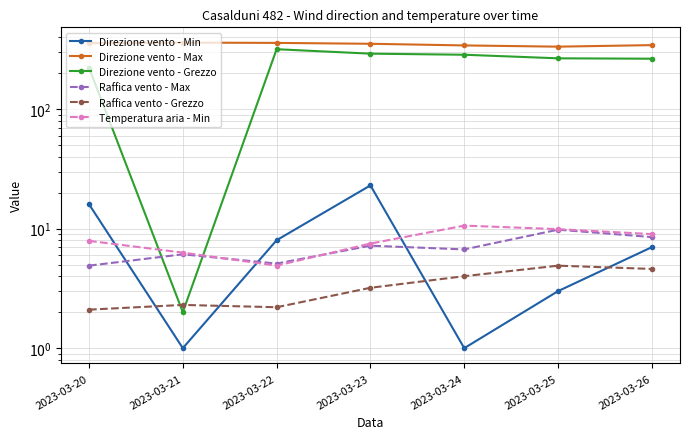

Count the number of data series in this chart.

6